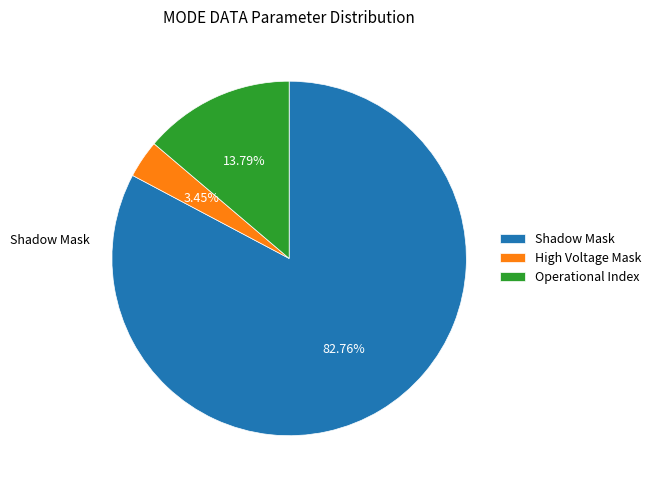

Which category has the biggest portion of the pie?

Shadow Mask